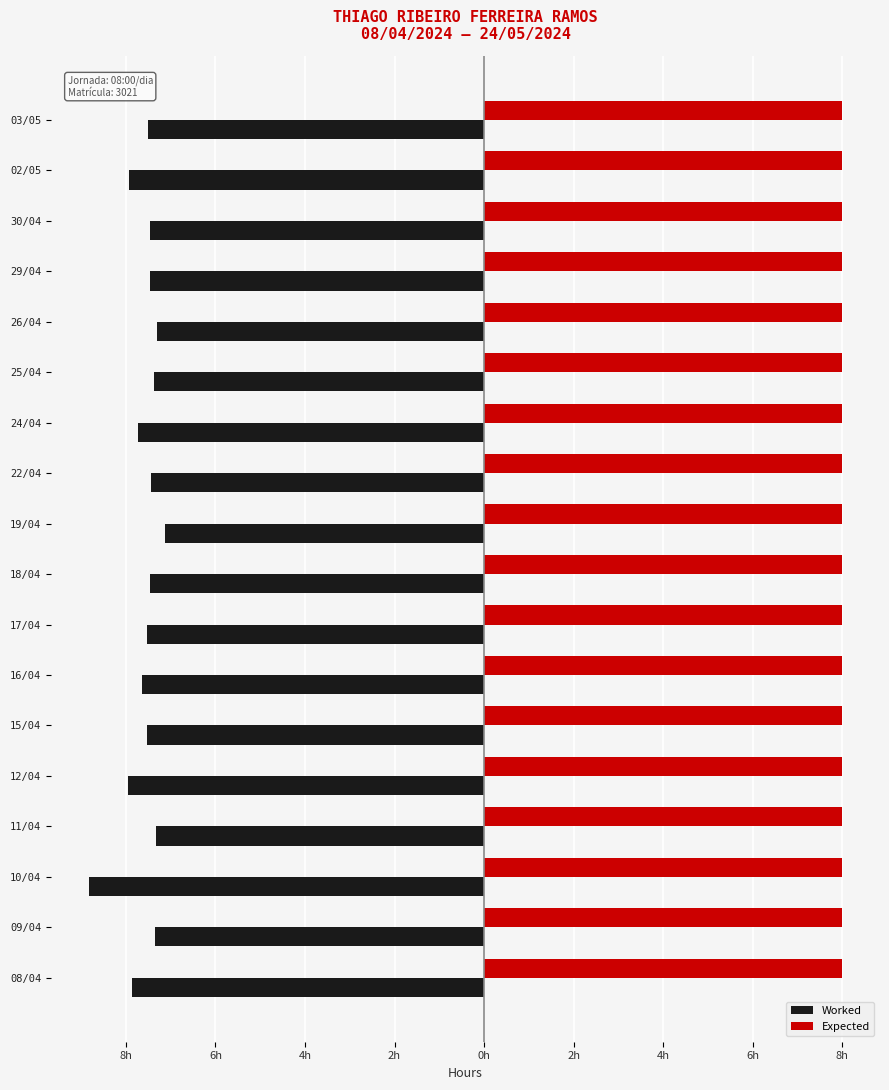

What are all the series names shown in the legend?

Worked, Expected